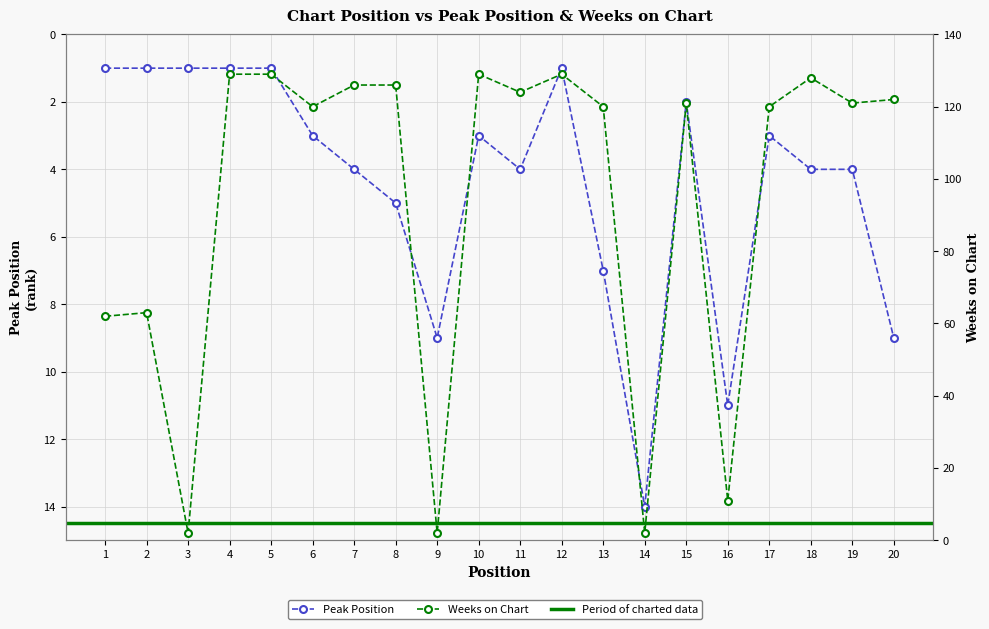

What is the average value of the Weeks on Chart series?

94